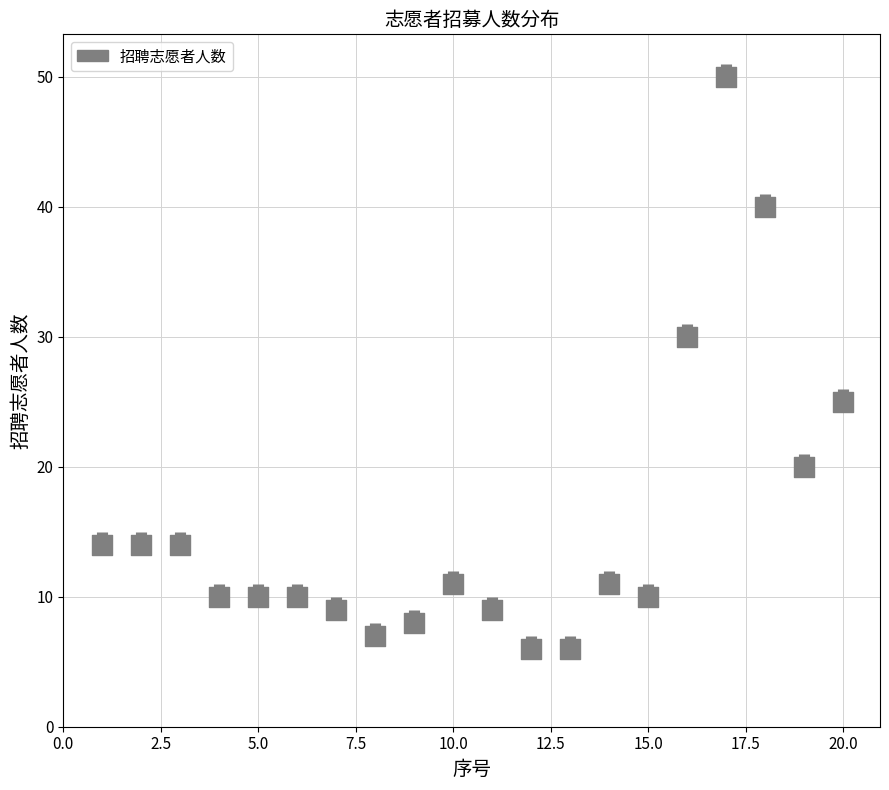

What is the range of Y values (max minus min)?

44